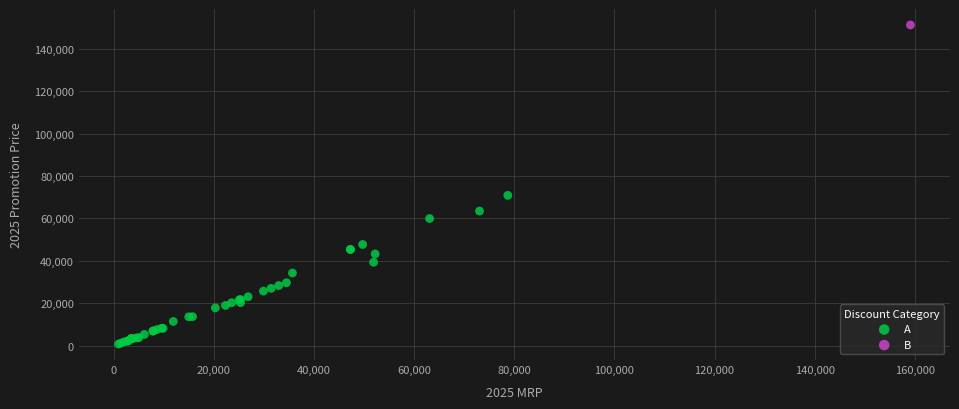

What are all the series names shown in the legend?

A, B